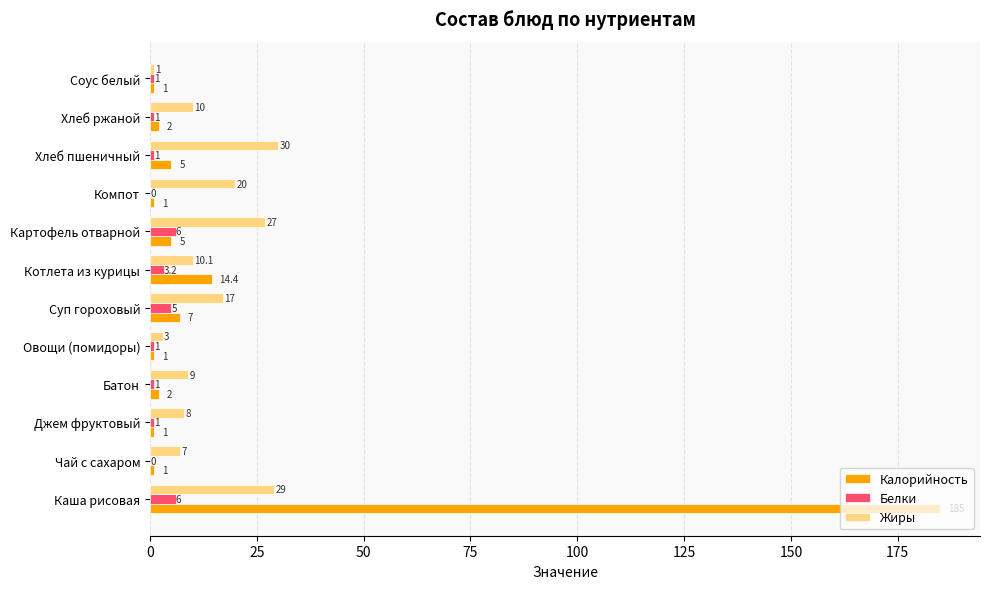

What is the average value of the Белки series?

2.2